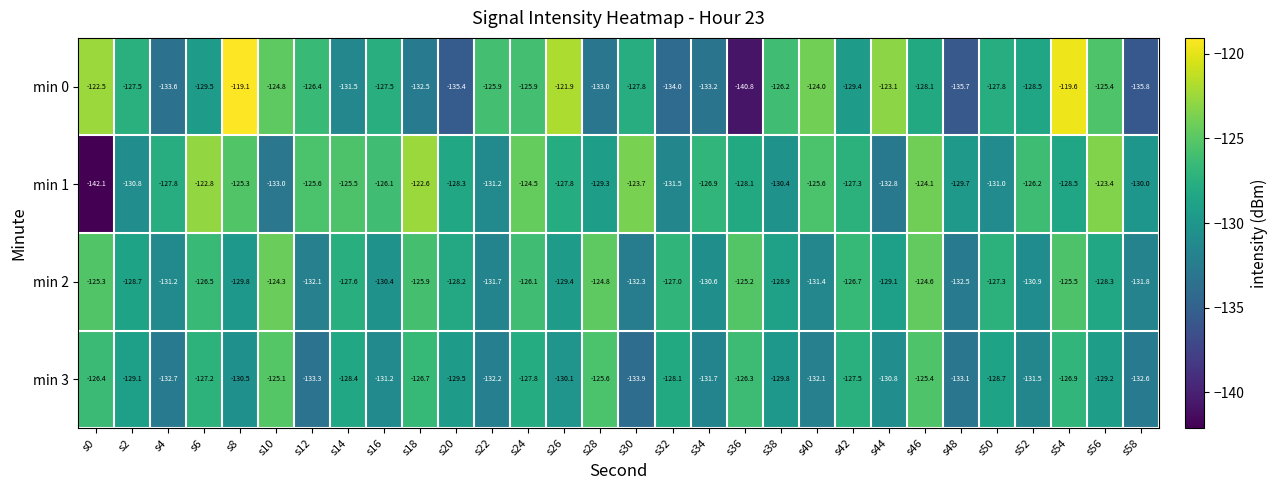

Which series has the largest total across all categories?

min 1